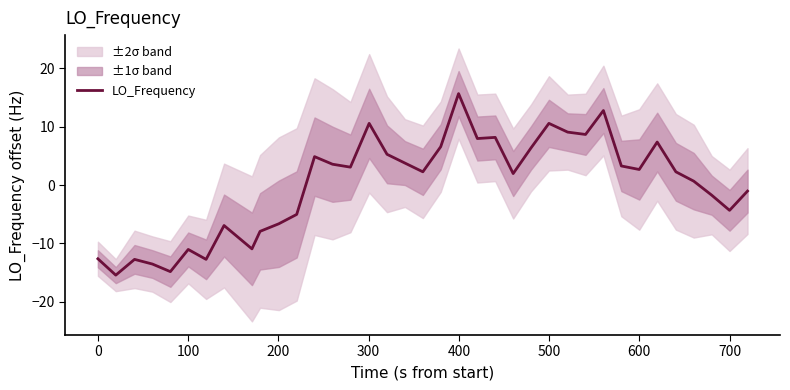

True or false: the data shows 4.2 at 30.

False